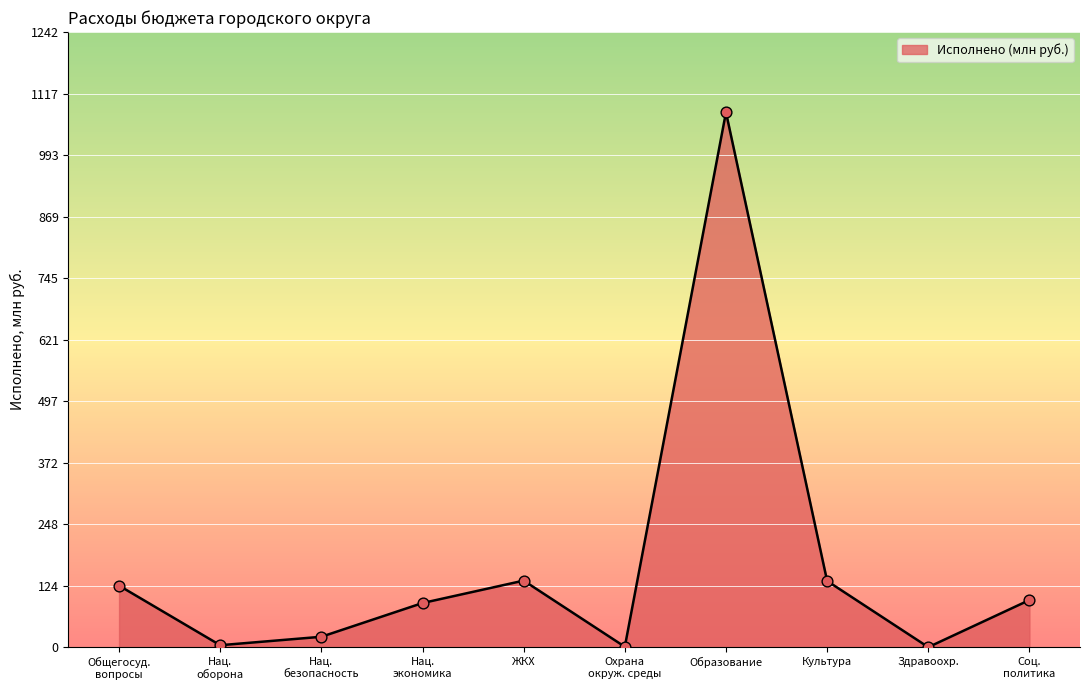

Between Образование and Культура, which is larger?

Образование